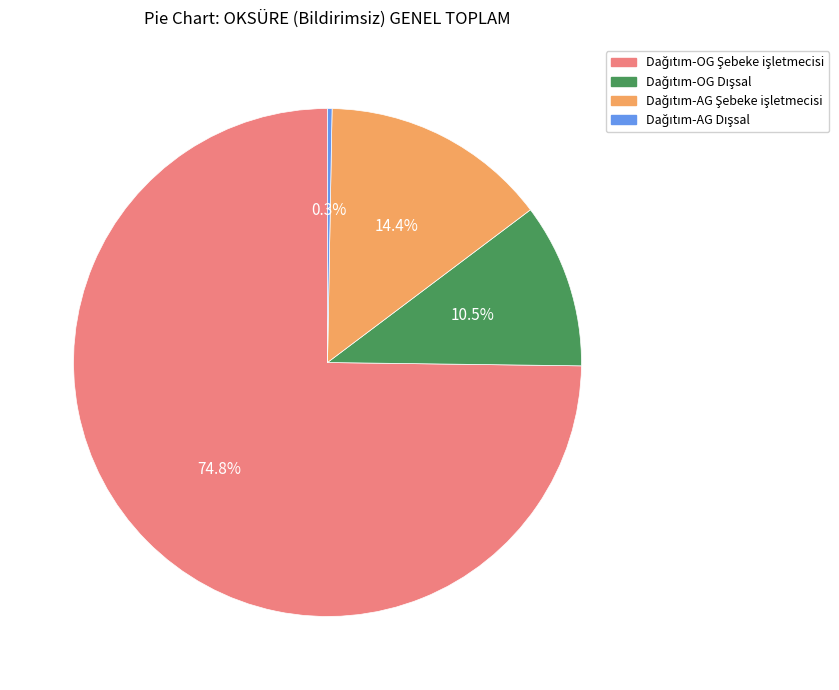

How many segments does this pie chart have?

4